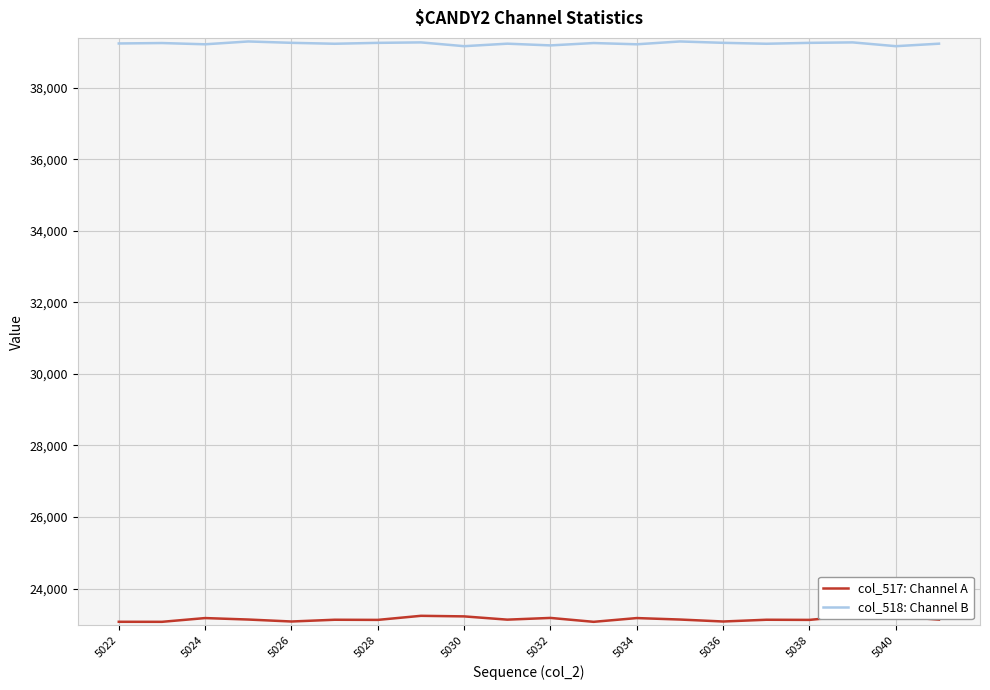

What is the lowest value of the col_518: Channel B series?

39164